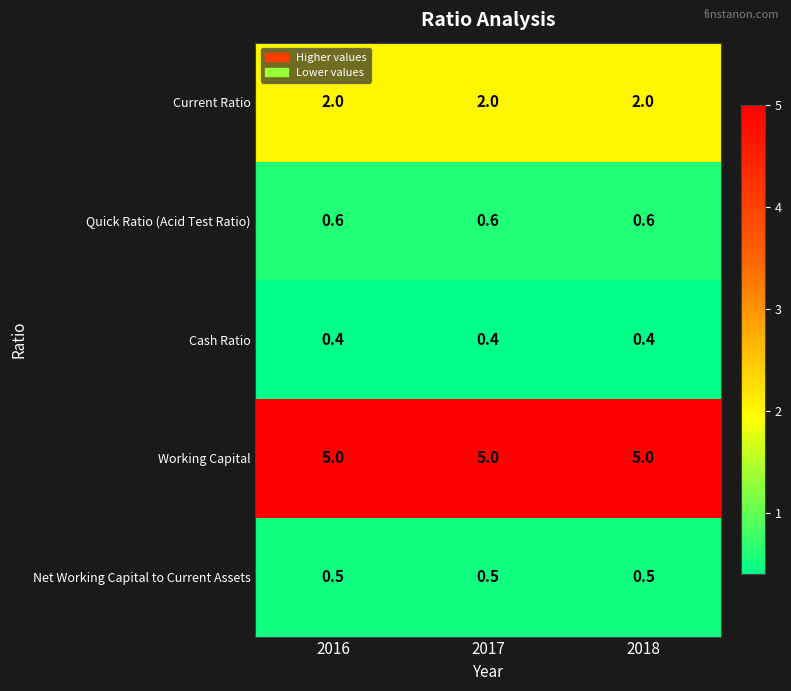

The Current Ratio series shows 3.2 at 2016. True or false?

False